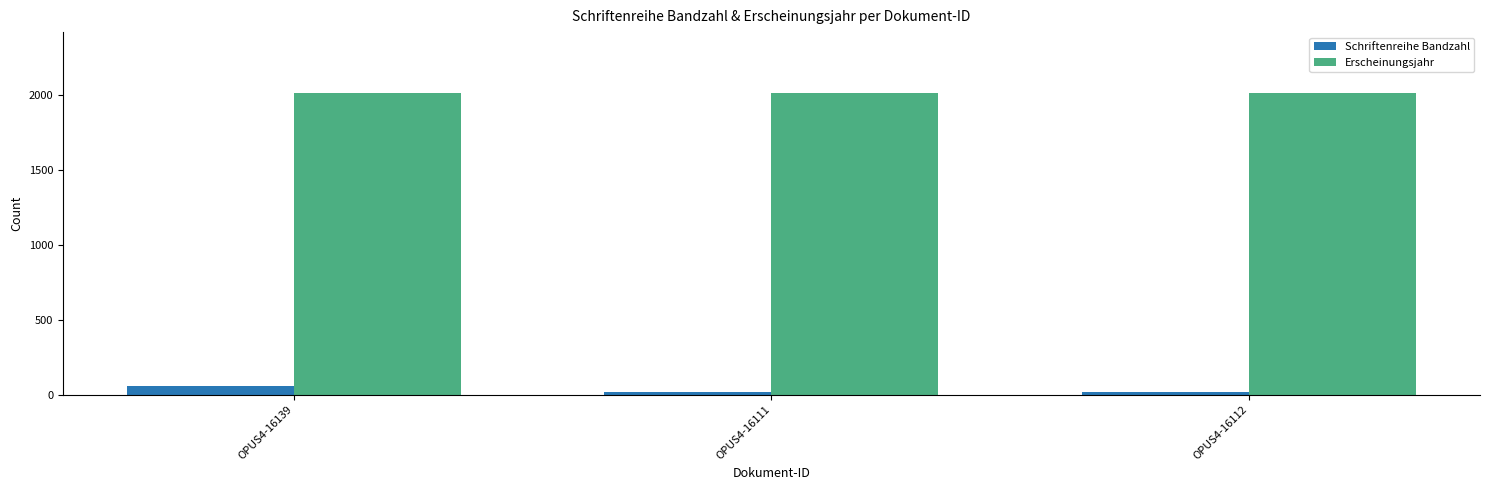

Read the Erscheinungsjahr value at OPUS4-16112.

2017